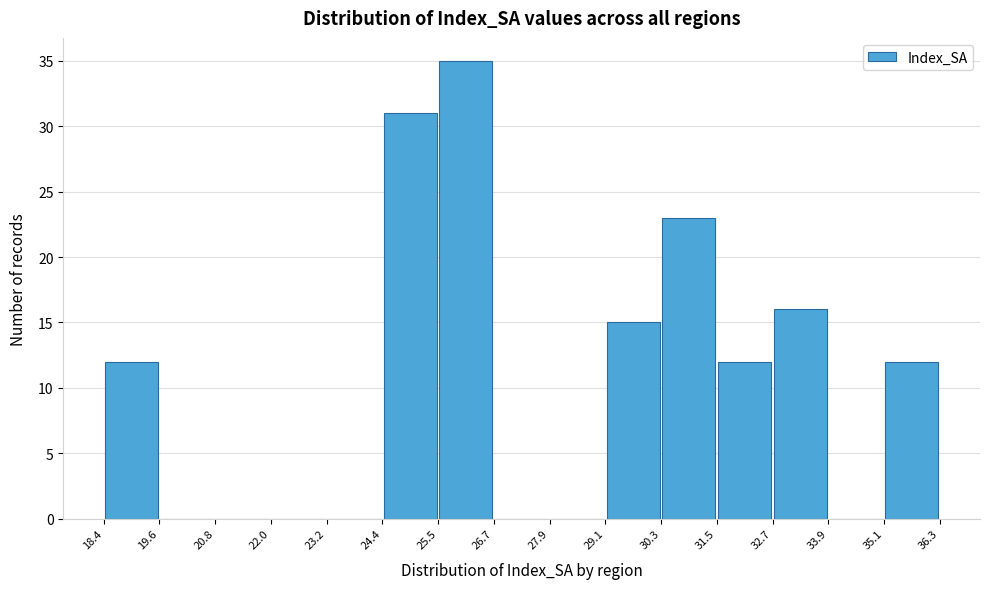

Reading left to right, transcribe this chart: for each bar, give the range it covers on the x-axis and its height. The values are not printed on the chart, so give them approximately, as read against the axis.

18.4 to 19.6: 12
19.6 to 20.8: 0
20.8 to 22.0: 0
22.0 to 23.2: 0
23.2 to 24.4: 0
24.4 to 25.5: 31
25.5 to 26.7: 35
26.7 to 27.9: 0
27.9 to 29.1: 0
29.1 to 30.3: 15
30.3 to 31.5: 23
31.5 to 32.7: 12
32.7 to 33.9: 16
33.9 to 35.1: 0
35.1 to 36.3: 12